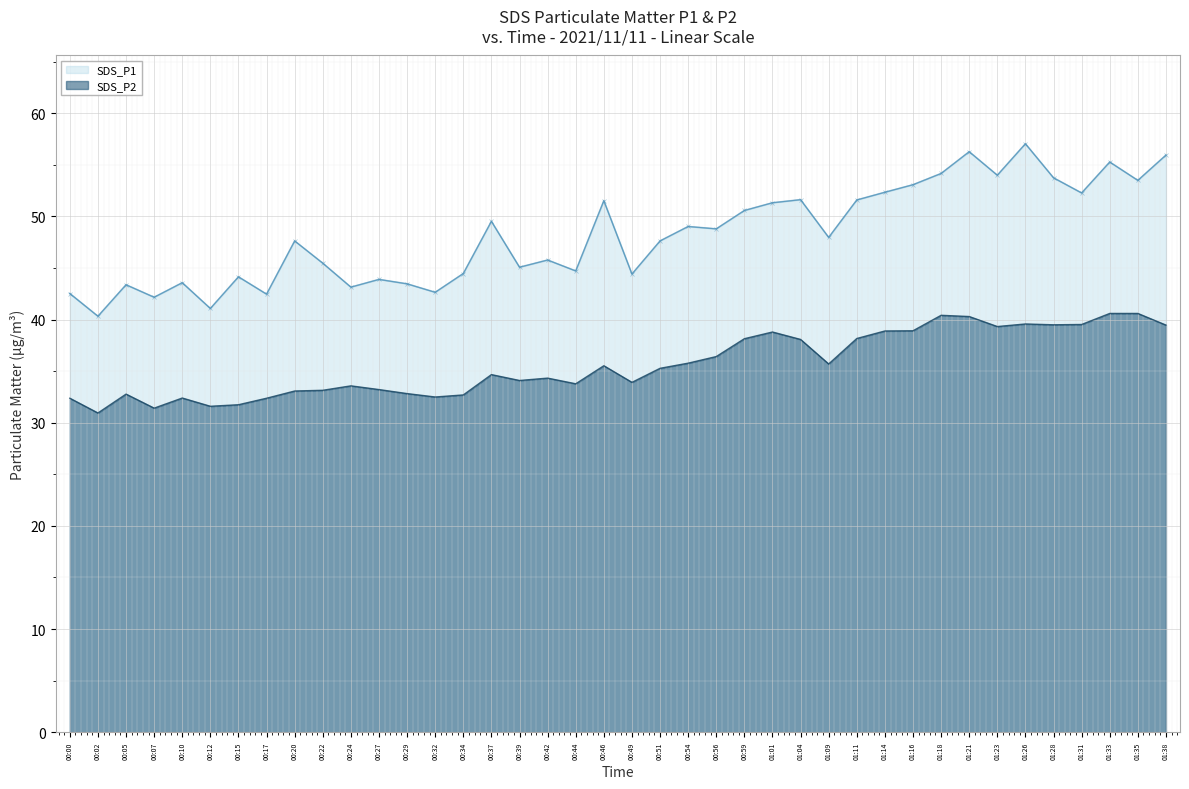

What position from the right is 01:11?

12